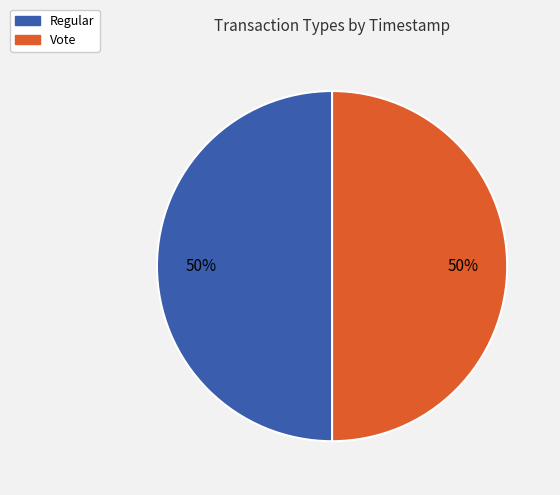

To the nearest percent, what percentage of the pie is Vote?

50%